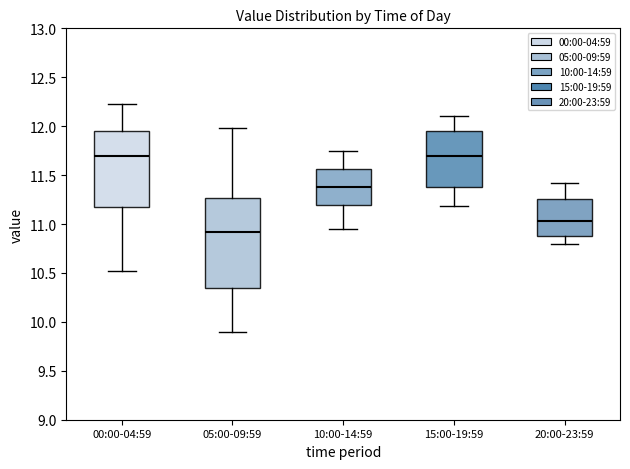

Where does the lower whisker of the box for 05:00-09:59 end on the y-axis? The values are not printed on the chart, so give them approximately, as read against the axis.

9.90